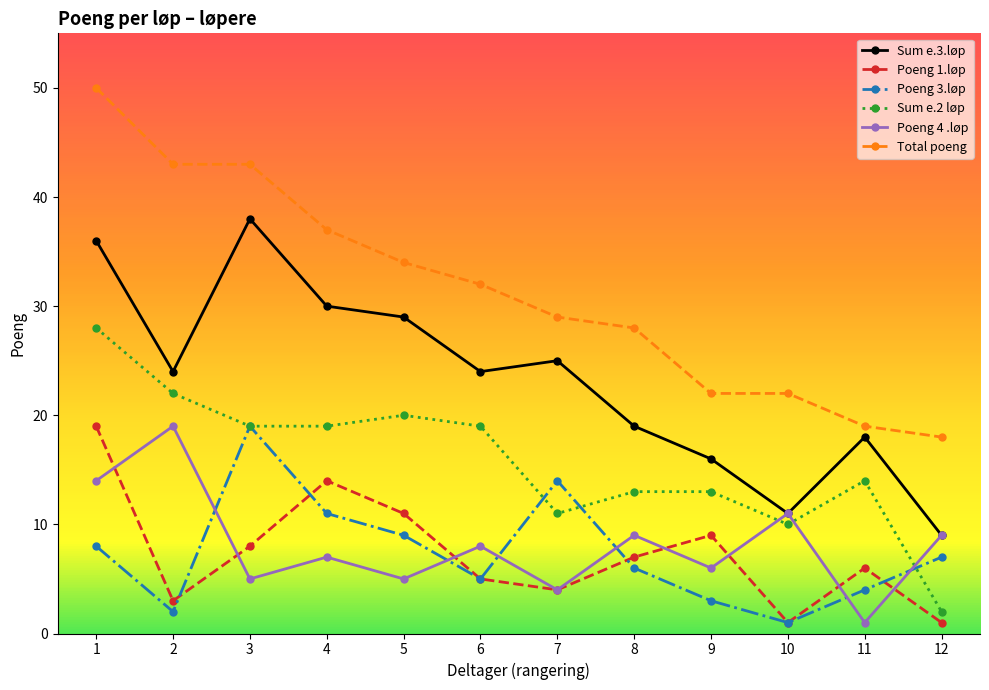

Between 3 and 9, which series saw the biggest shift?

Sum e.3.løp